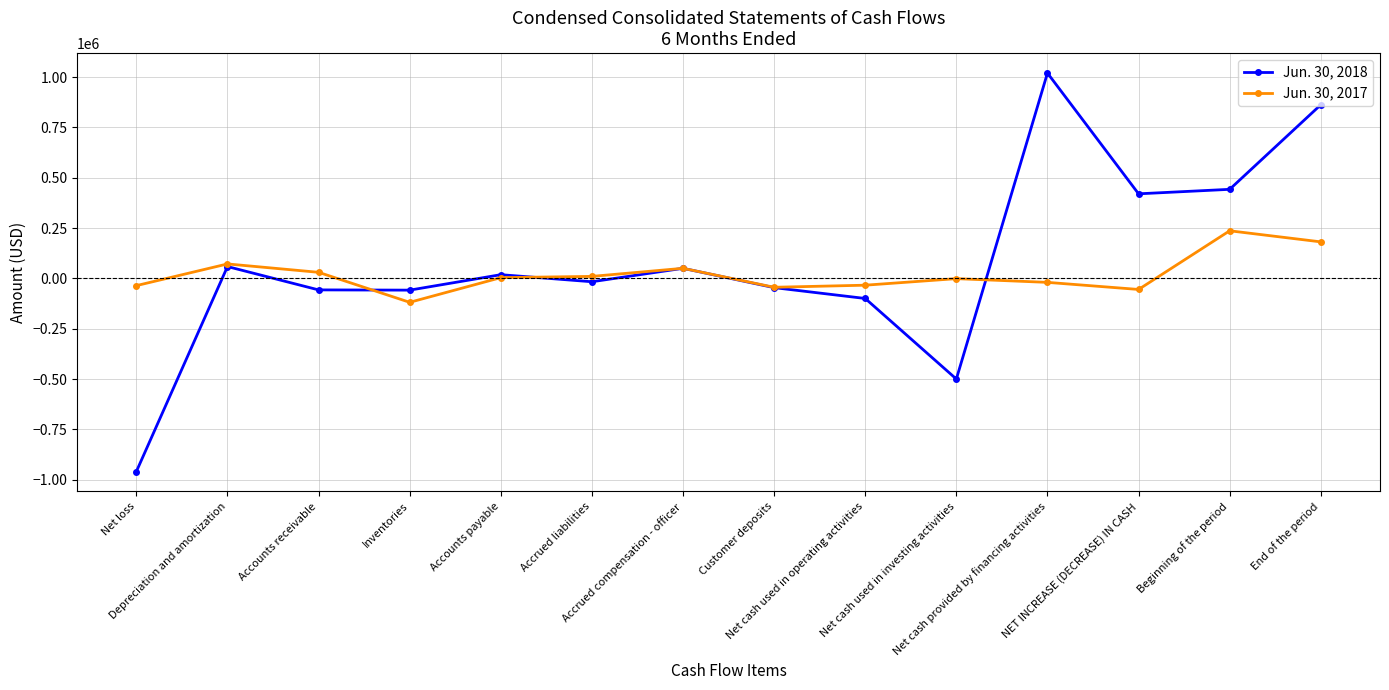

What is the difference between the Jun. 30, 2018 values at Accounts receivable and Accounts payable?

75576